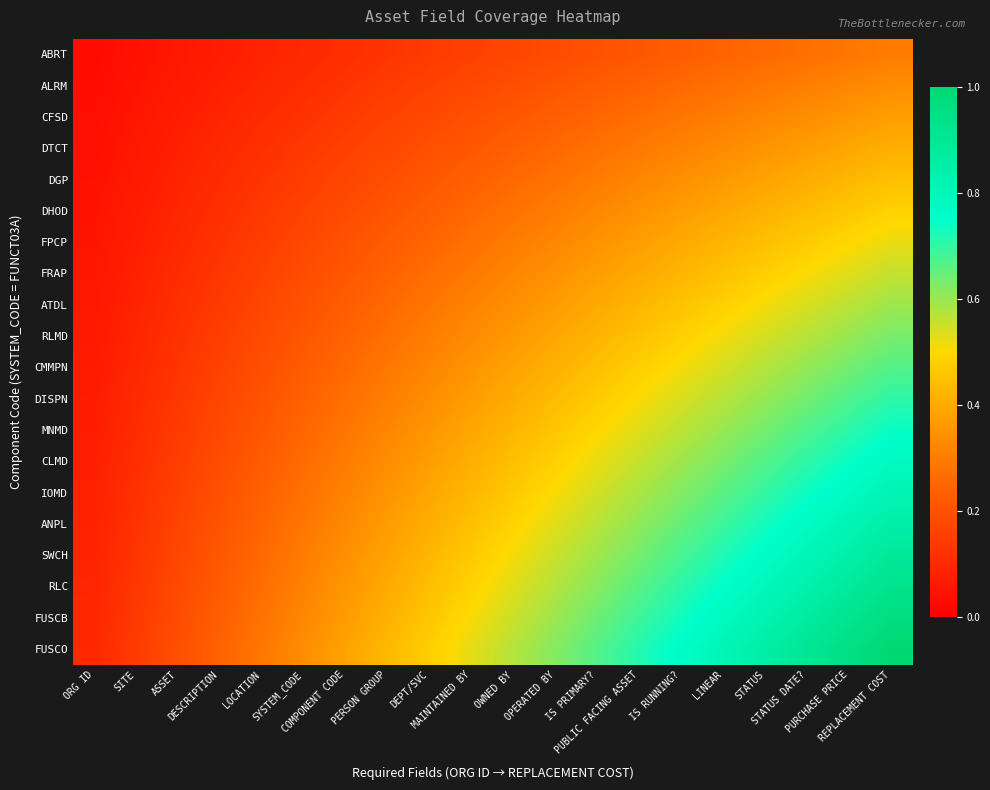

Which series has the largest total across all categories?

FUSCO